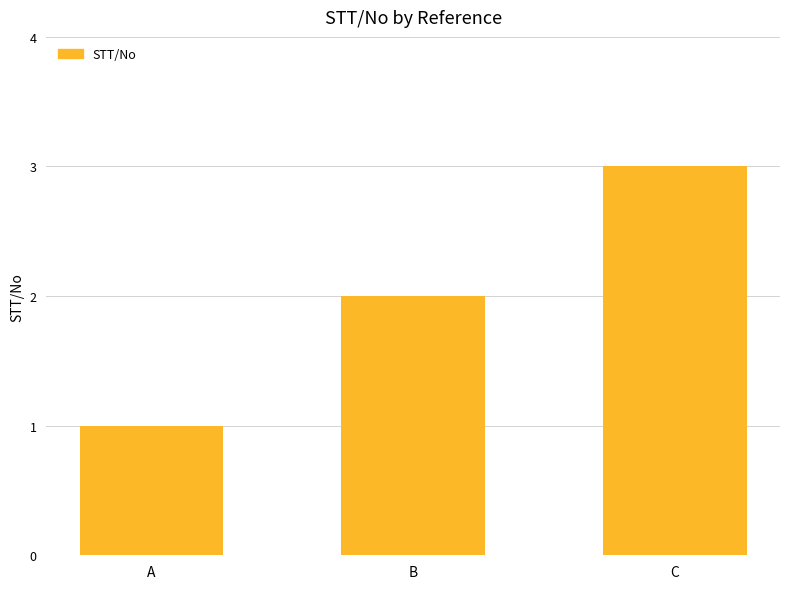

How many series are shown in this chart?

1